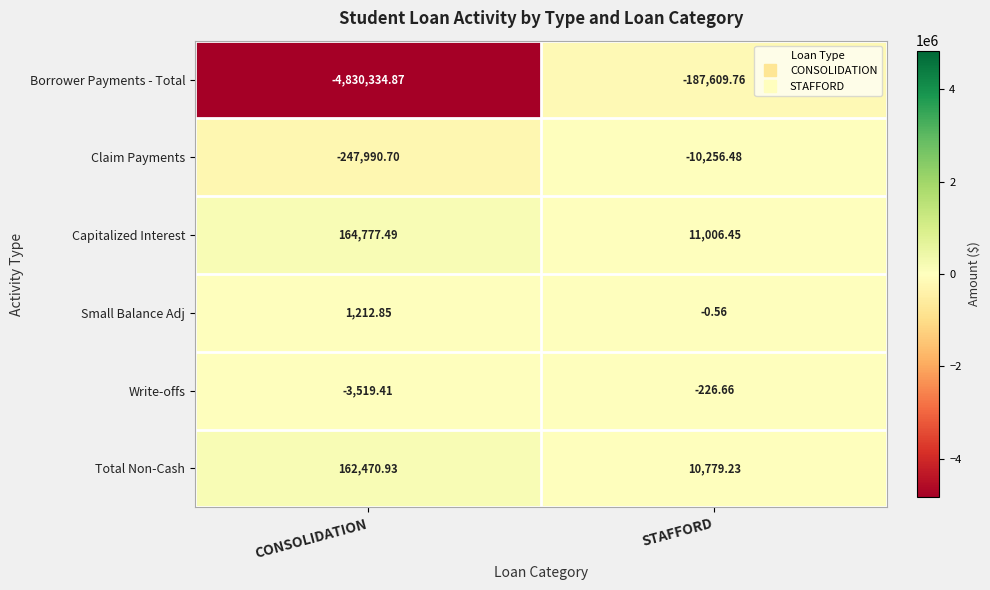

How many values in the Capitalized Interest series exceed 164777?

1